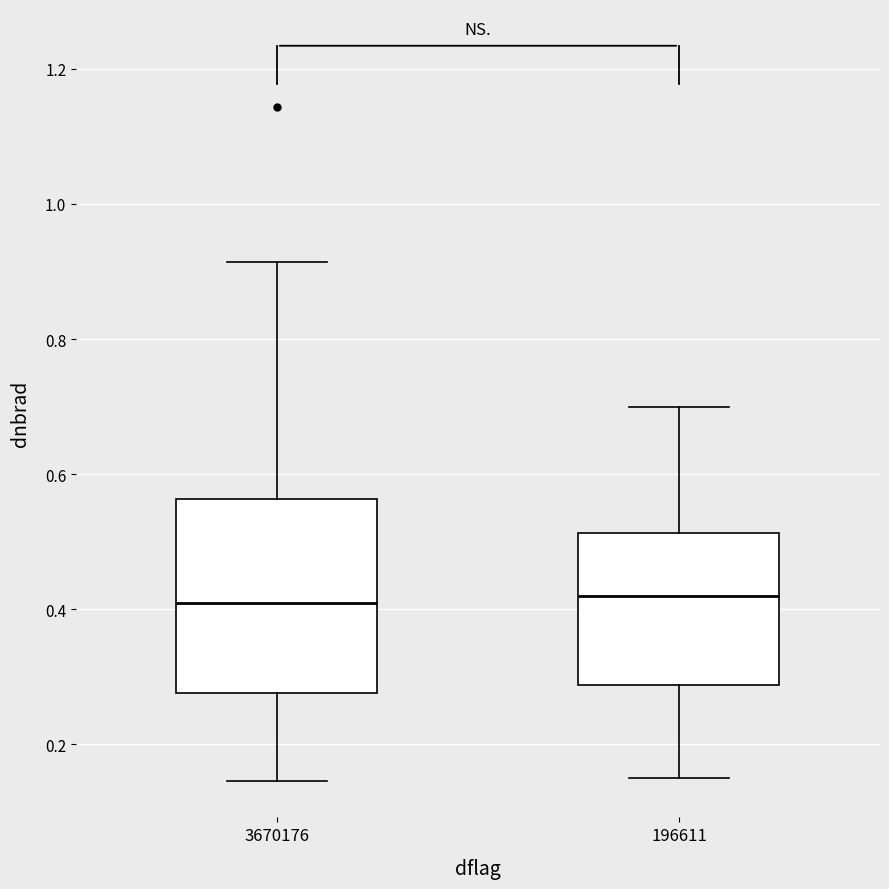

Comparing the boxes themselves (not the whiskers), which one is the tallest?

3670176